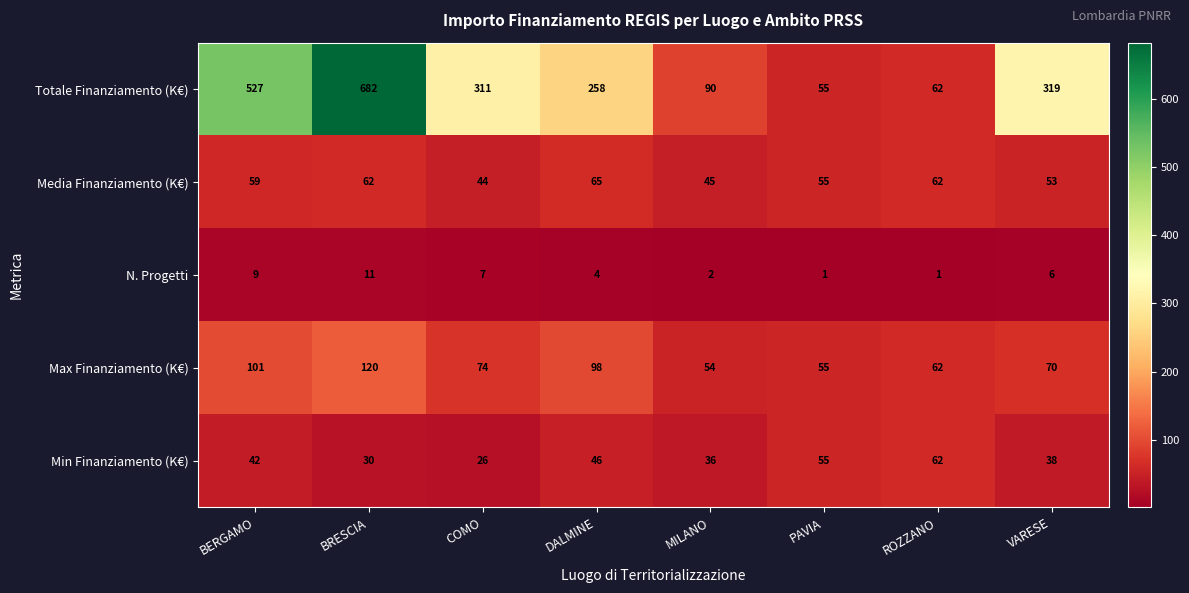

What is the average value of the Max Finanziamento (K€) series?

79